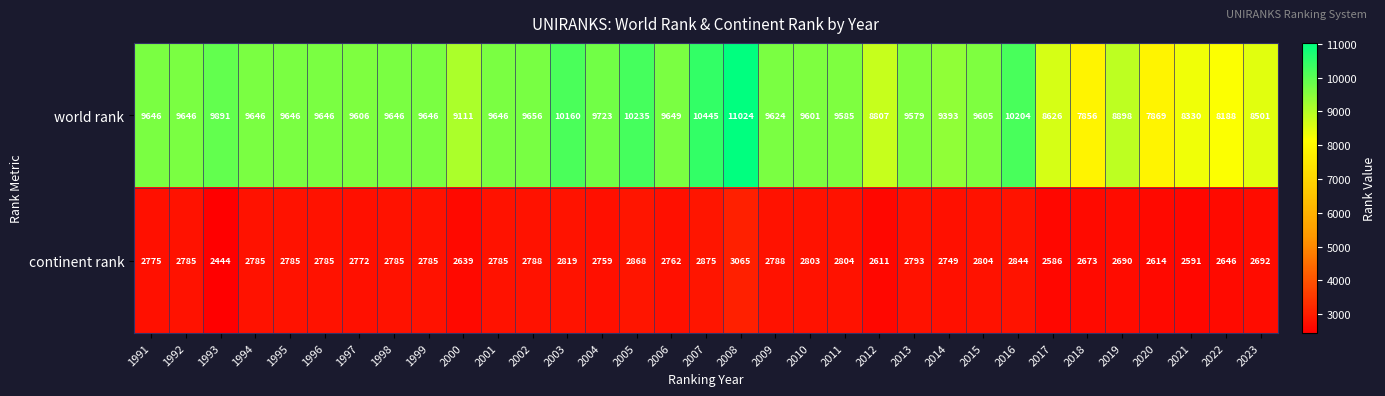

What is the total value across all series at 2023?

11193